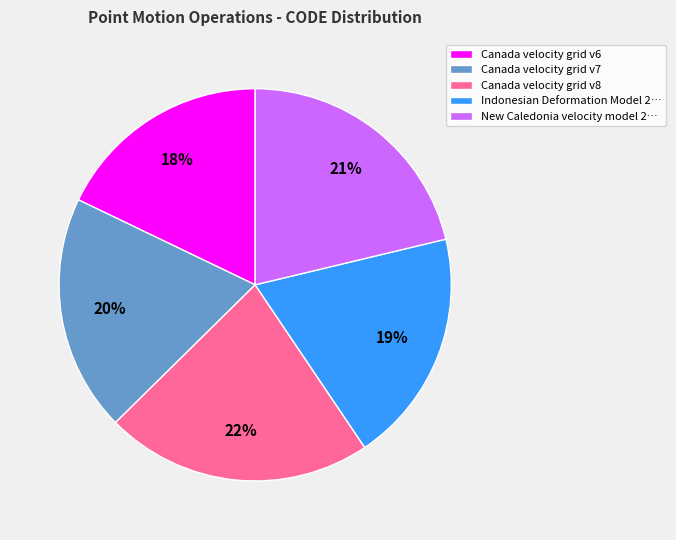

How many segments does this pie chart have?

5